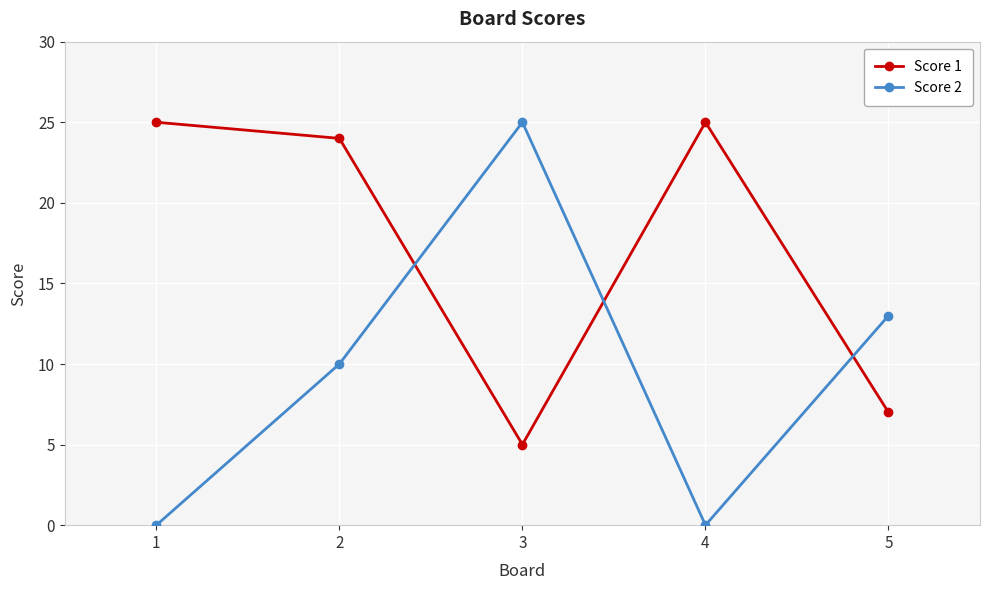

List the series in order of their overall mean, lowest first.

Score 2, Score 1